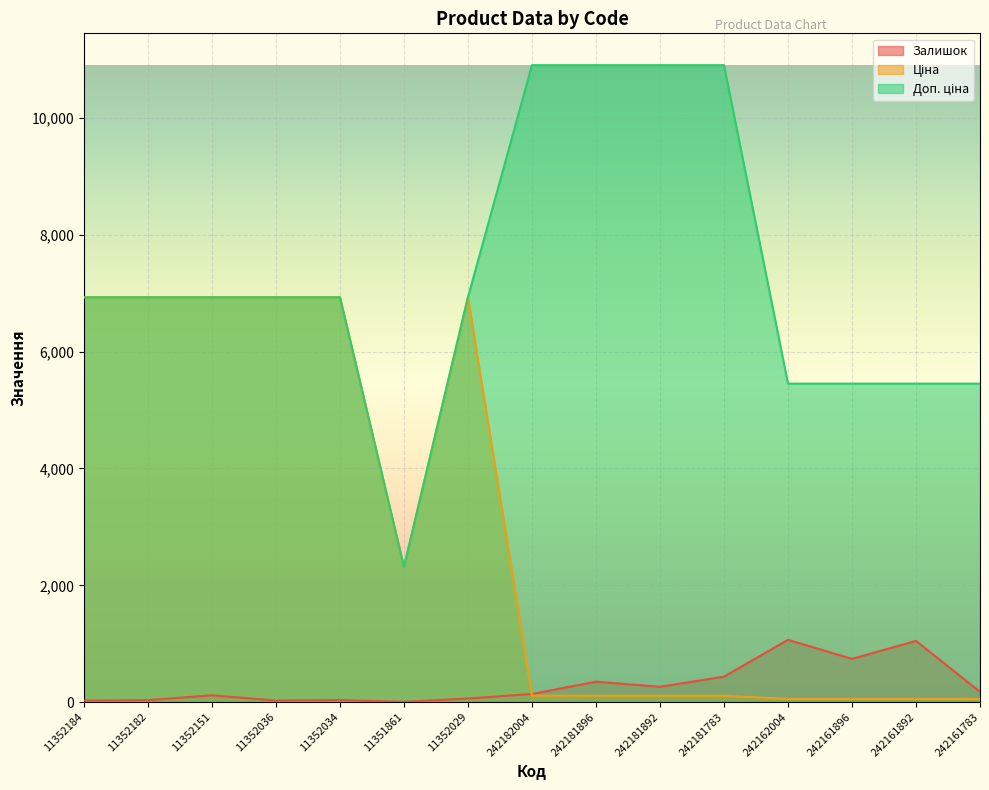

Rank the series by their maximum value, from highest to lowest.

Доп. ціна, Ціна, Залишок